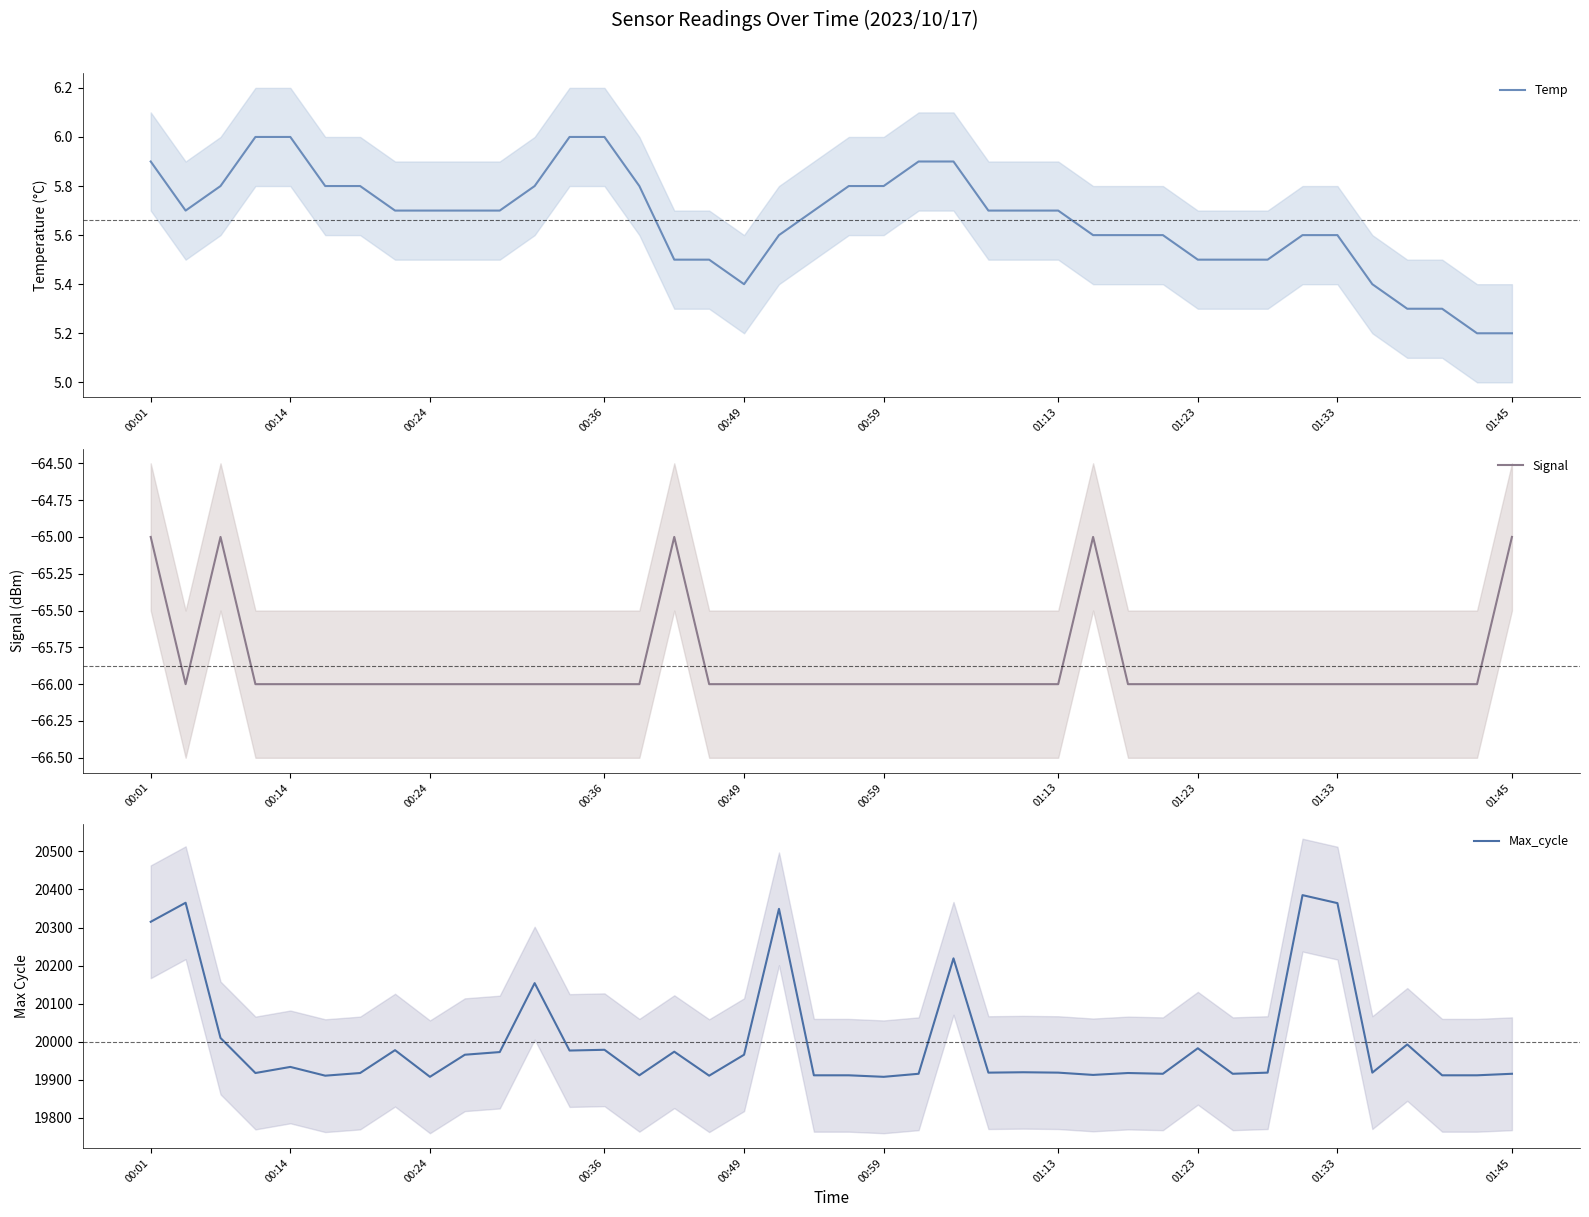

True or false: Signal and Max_cycle intersect in this chart.

False